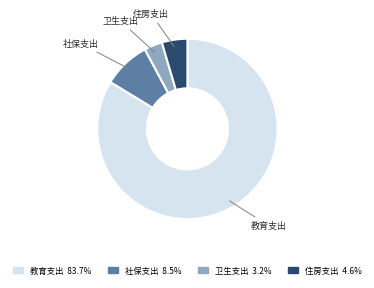

Is there any slice that represents more than half of the pie?

Yes